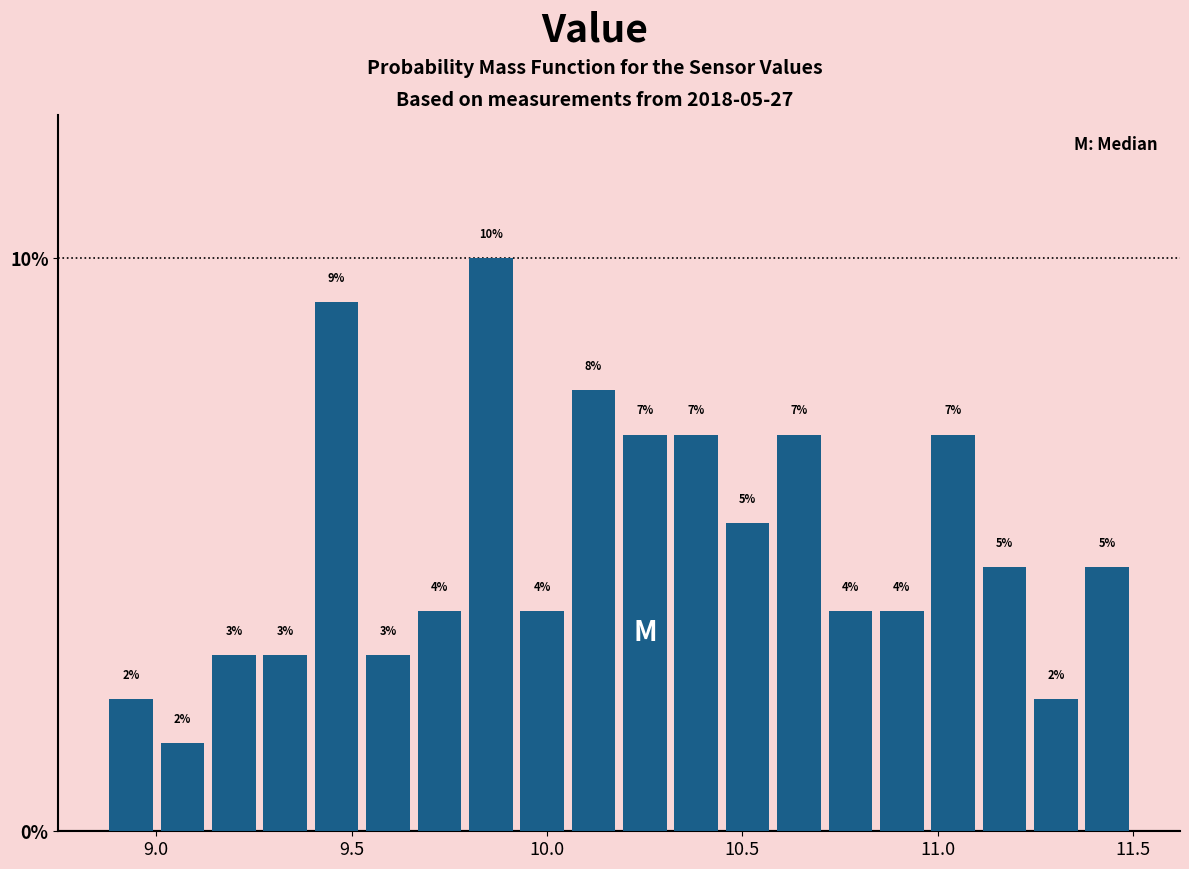

Read against the x-axis, roughly where is the centre of the tallest bar?

9.85